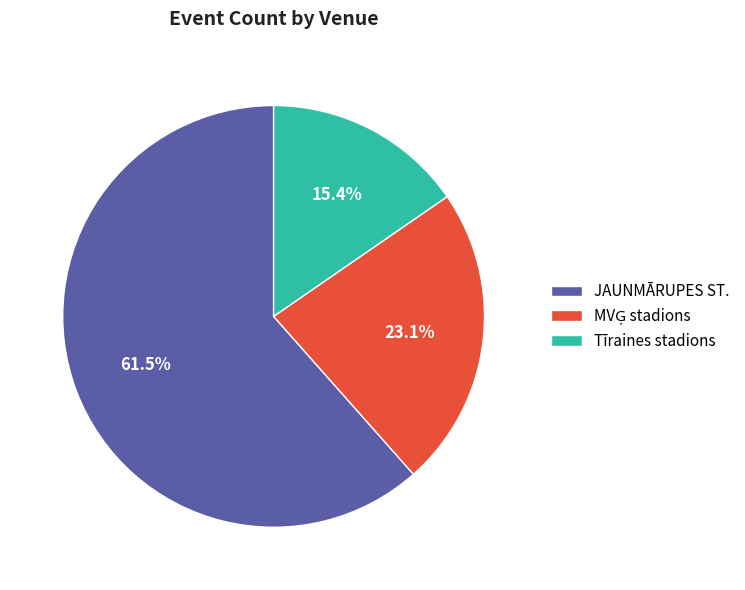

Between JAUNMĀRUPES ST. and Tīraines stadions, which is larger?

JAUNMĀRUPES ST.